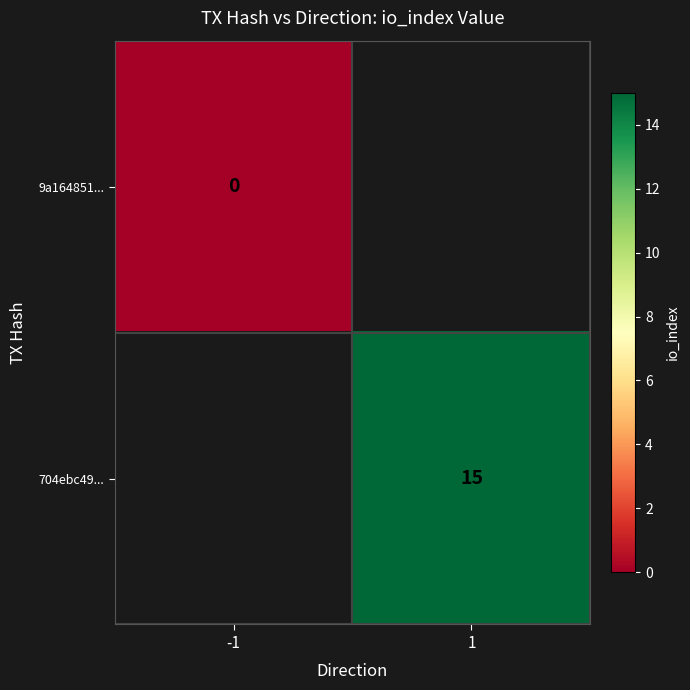

The value of 704ebc49... at 1 is 15. True or false?

True